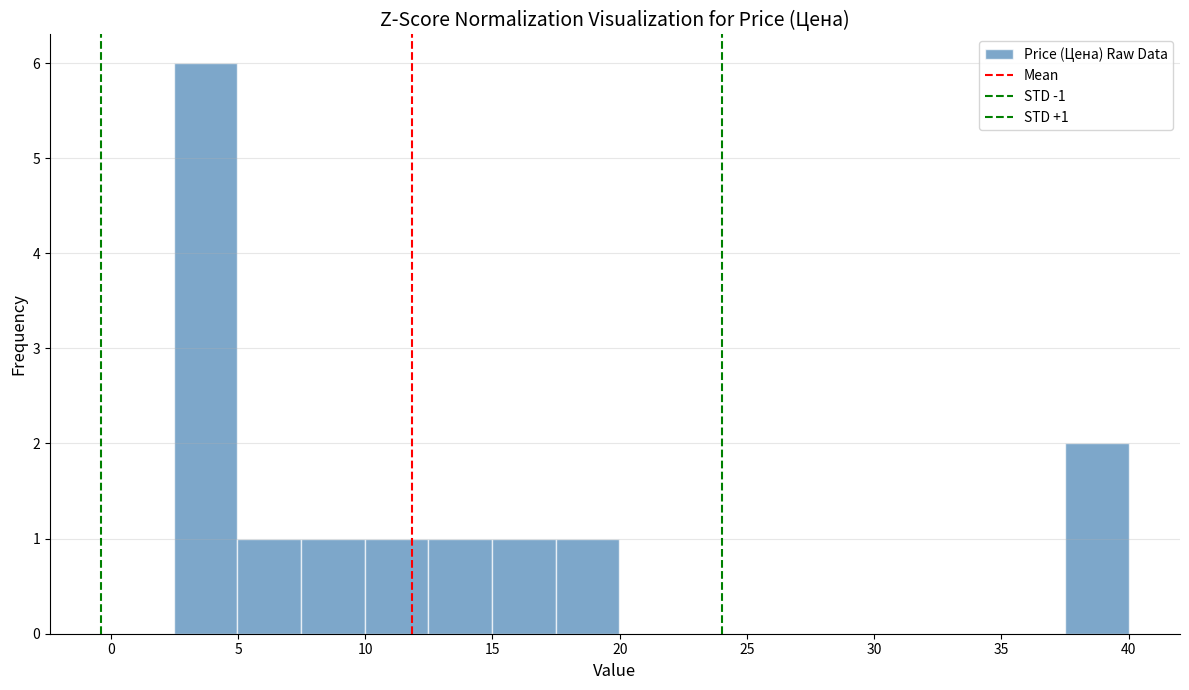

Over which range of the x-axis is the bar tallest?

2.5 to 5.0